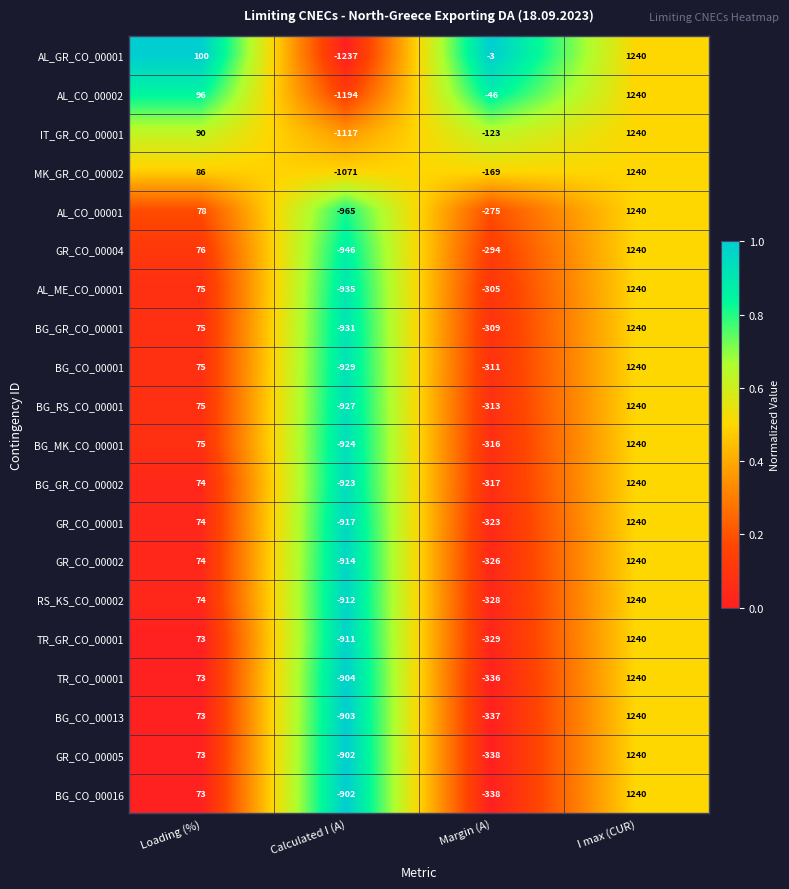

What is the sum of all BG_RS_CO_00001 values?

75